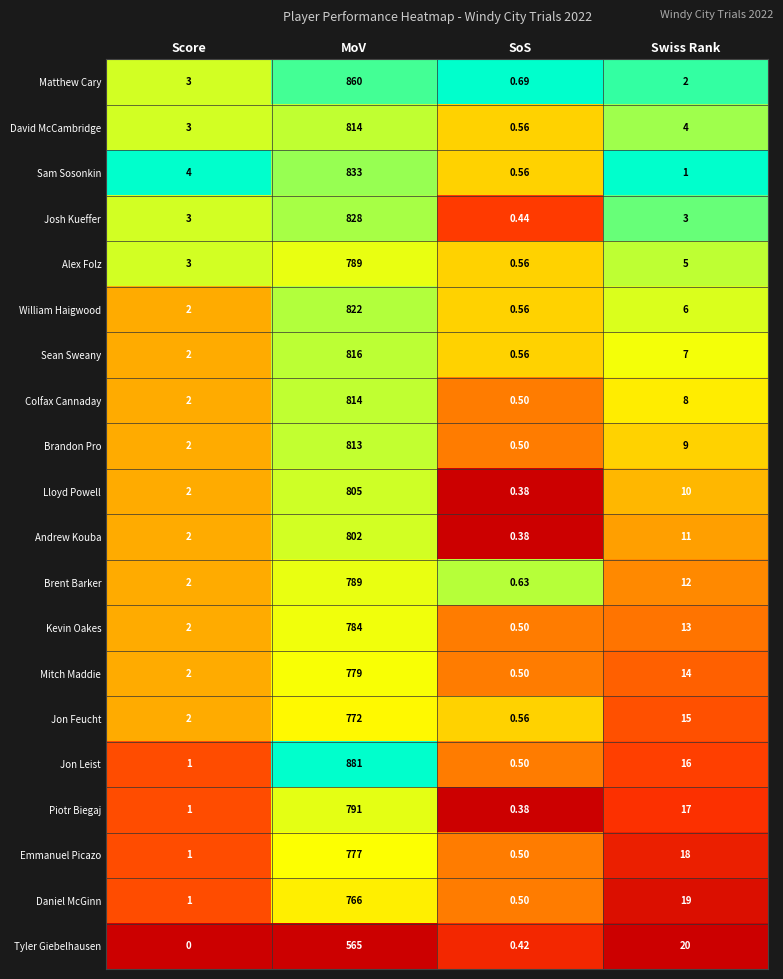

At which category is the sum across all series the highest?

MoV